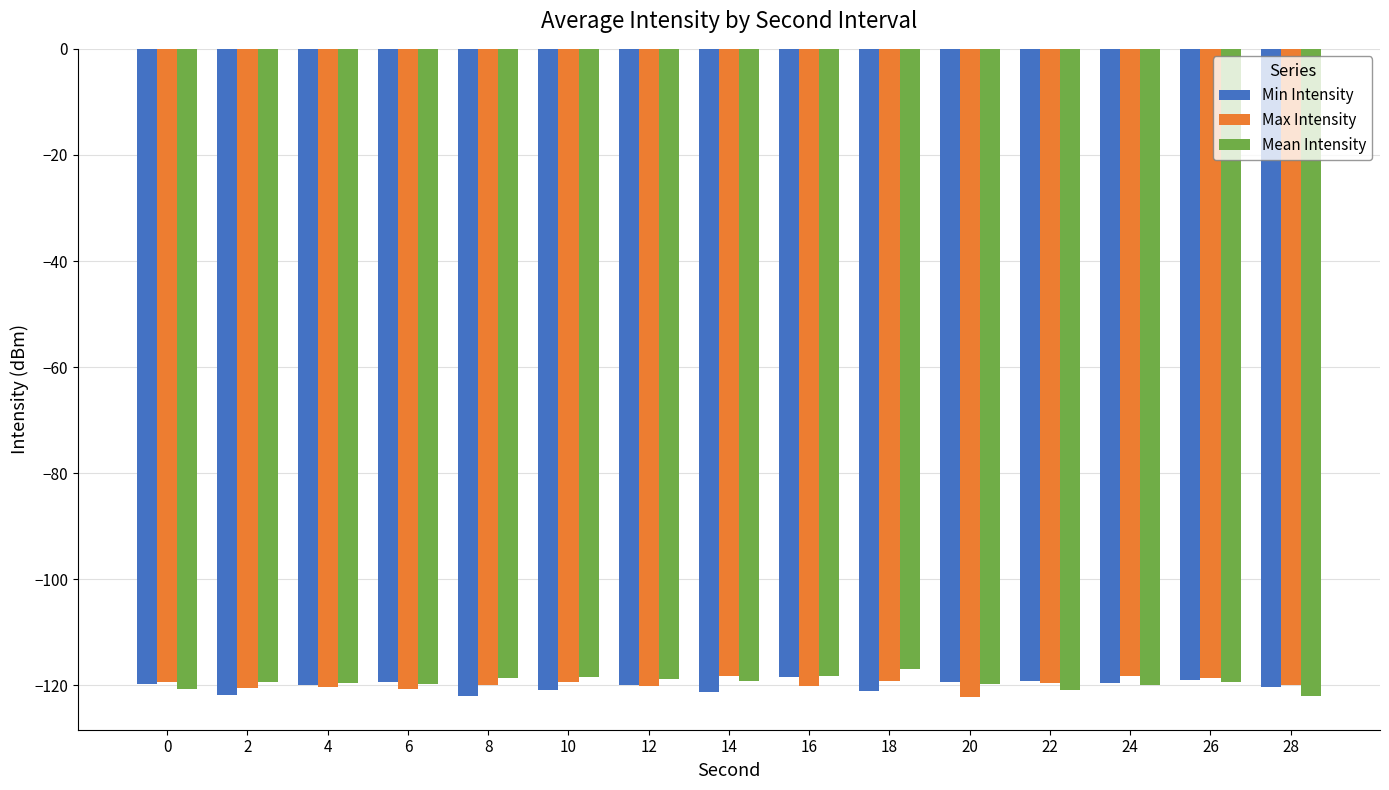

What is the sum of the Min Intensity values at 0 and 8?

-241.7